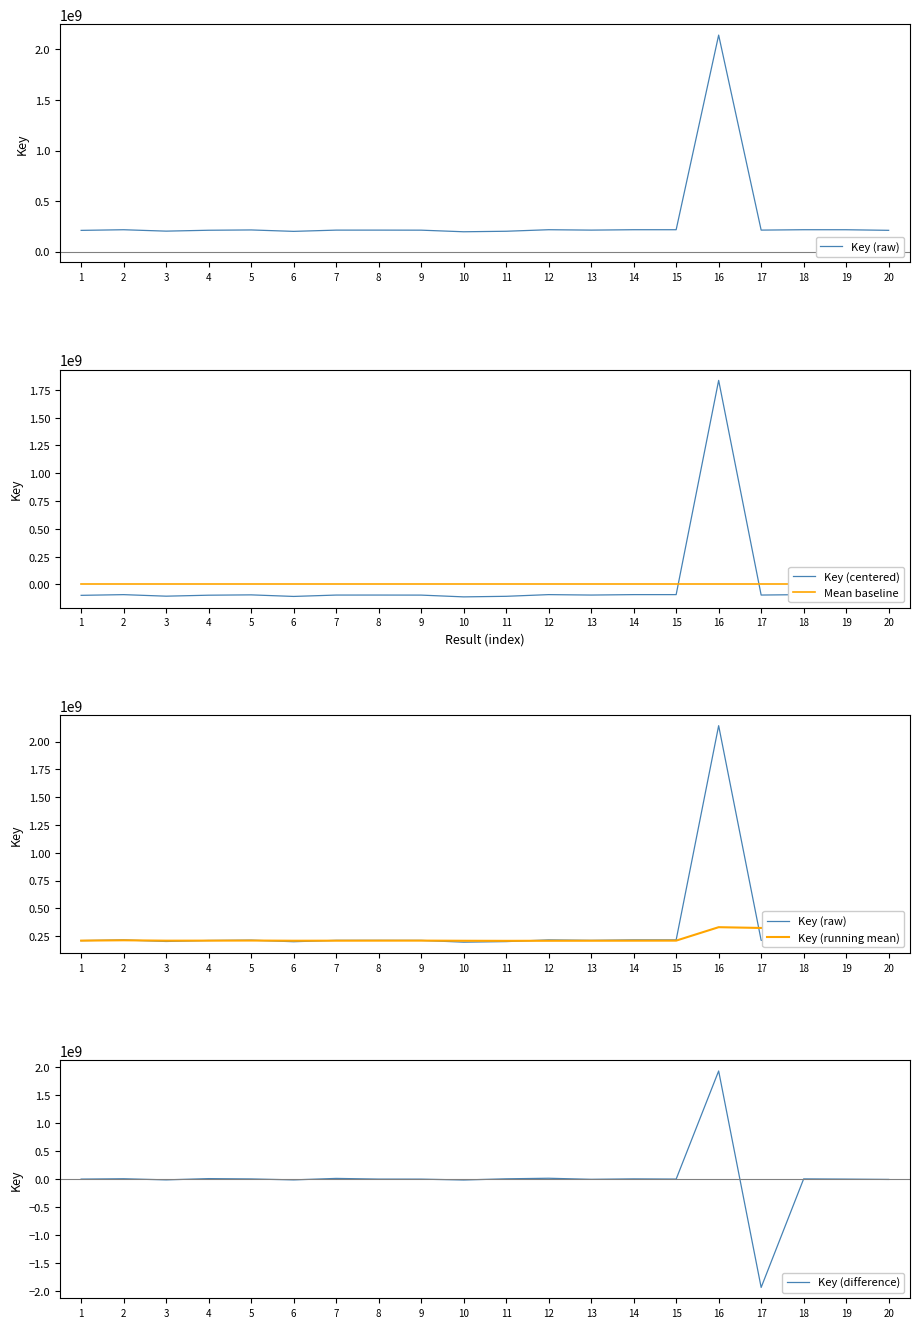

Is it true that Key (difference) equals 69980.0 at 8?

True